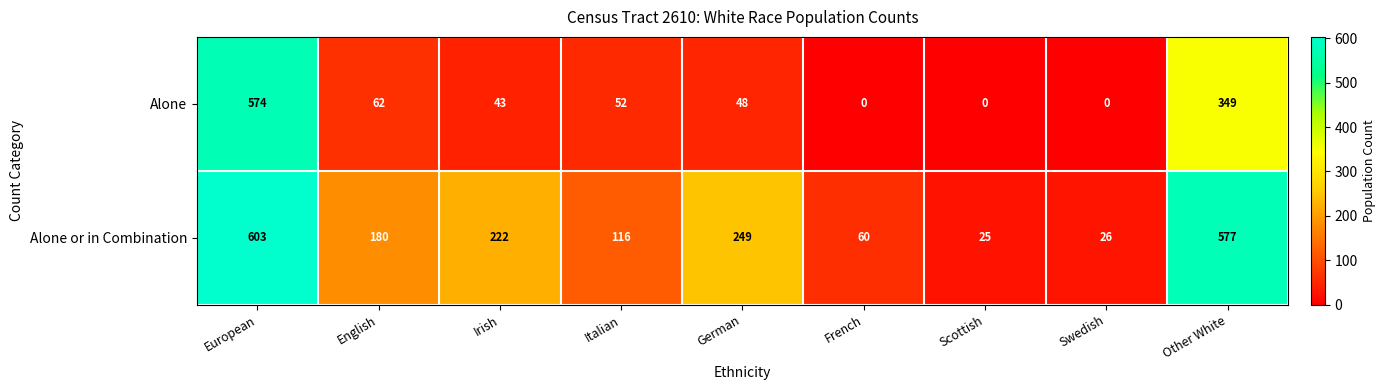

Which series has the largest range (max minus min)?

Alone or in Combination